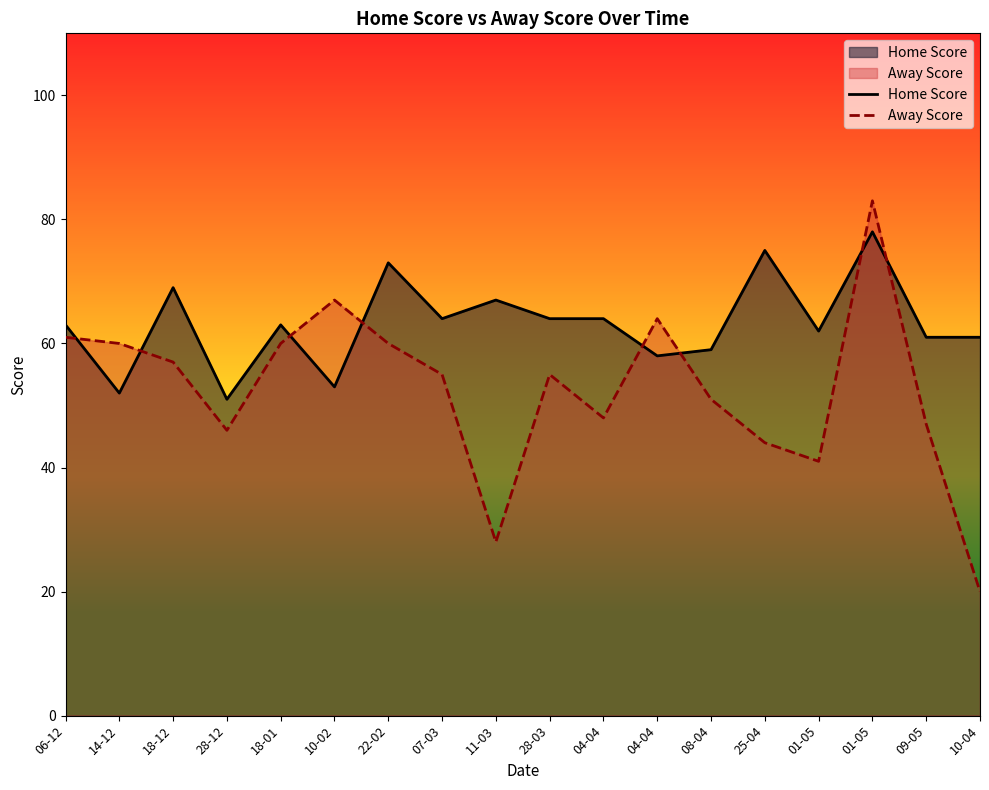

Where is Away Score nearest to the value 51?

08-04